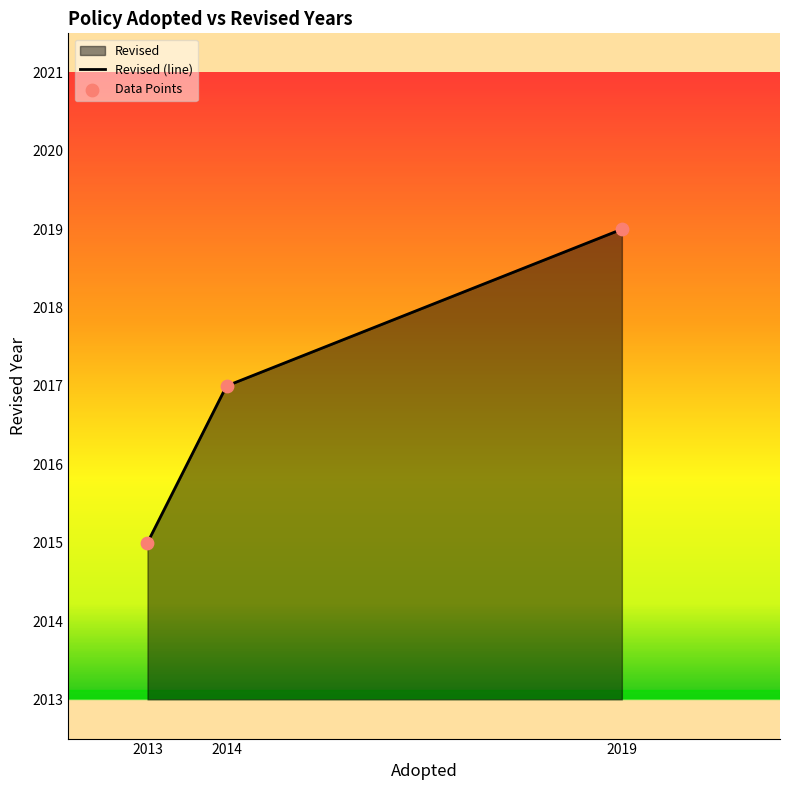

At which category is the sum across all series the highest?

2019